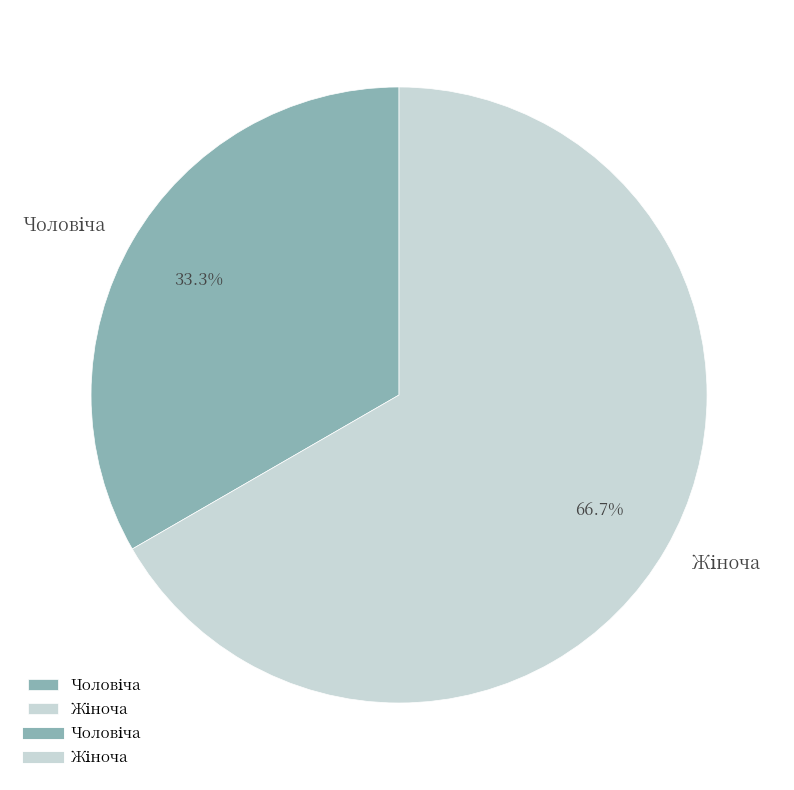

Is there any slice that represents more than half of the pie?

Yes